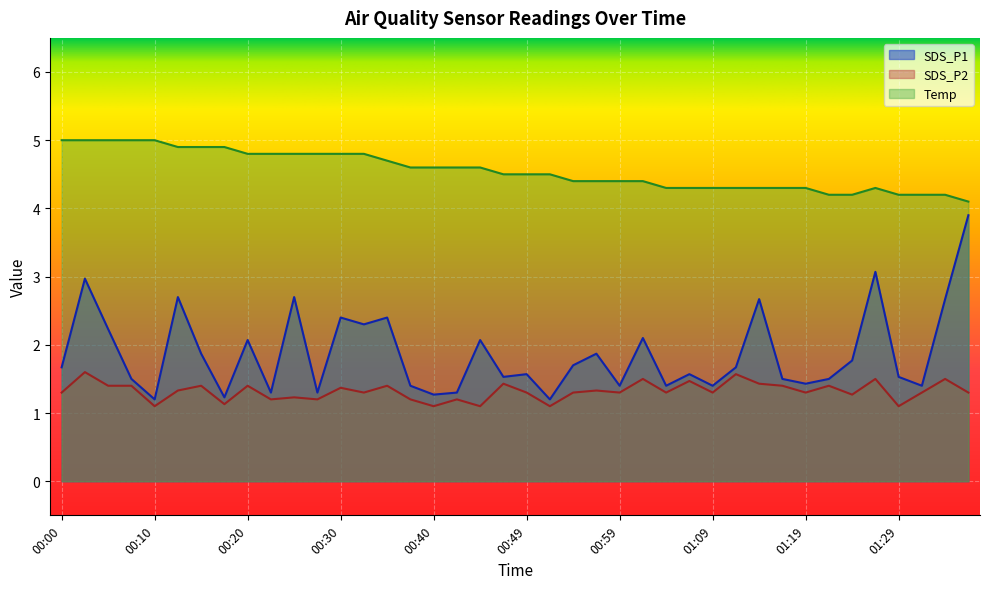

Is it true that Temp equals 8.1 at 00:40?

False